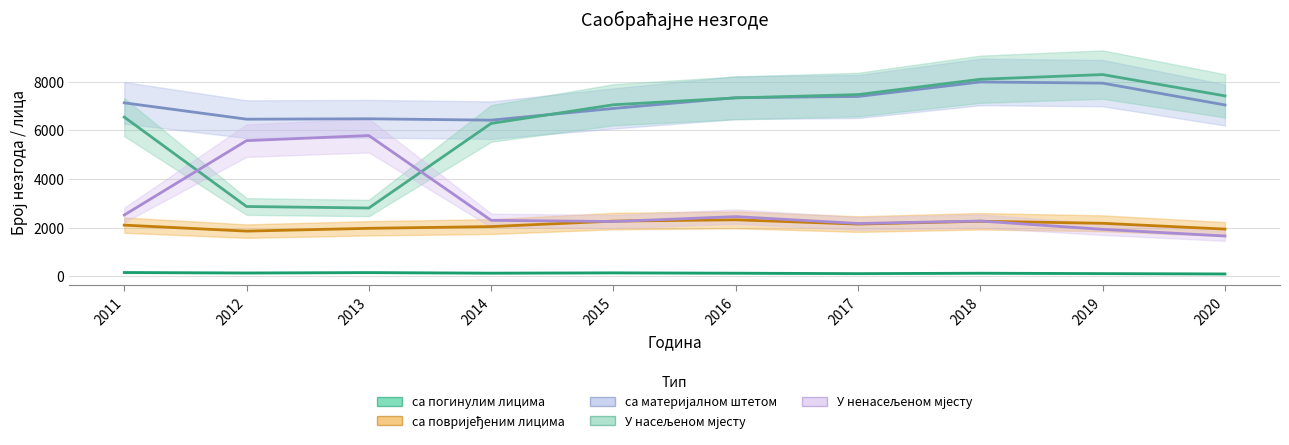

How many values in the У насељеном мјесту series are below 7334?

5